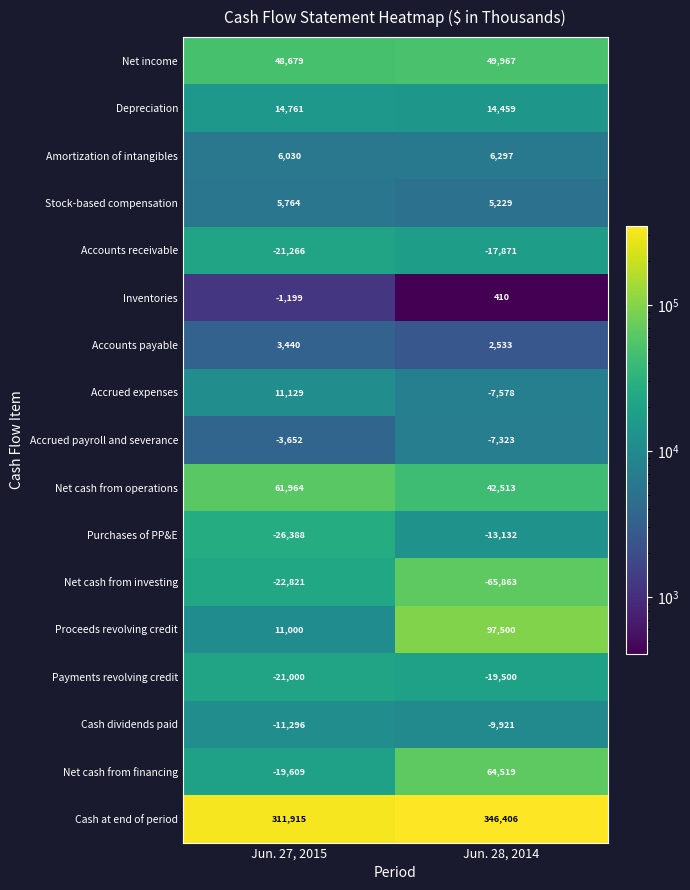

At which category is the sum across all series the highest?

Jun. 28, 2014